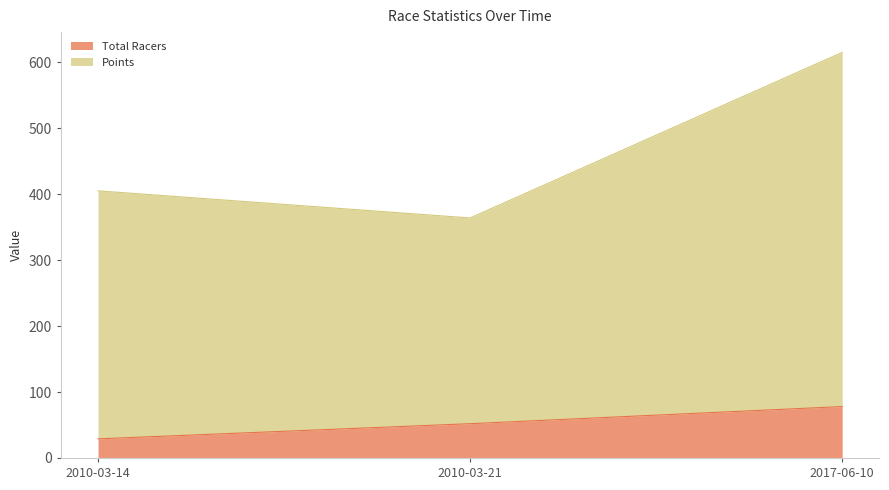

What is the lowest value of the Points series?

364.1